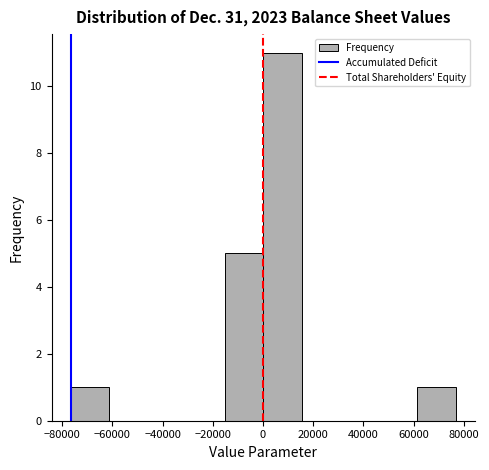

Over which range of the x-axis is the bar tallest?

0 to 16000